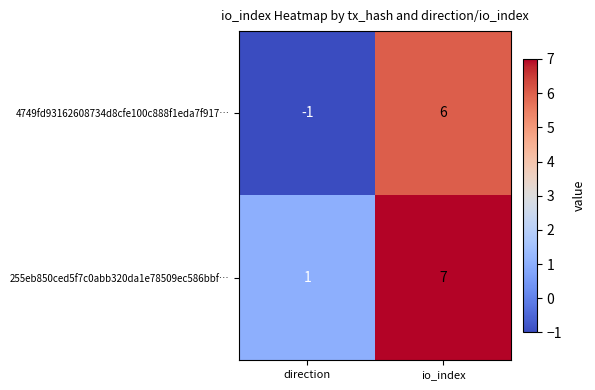

At which category does the chart reach its minimum across all series?

direction